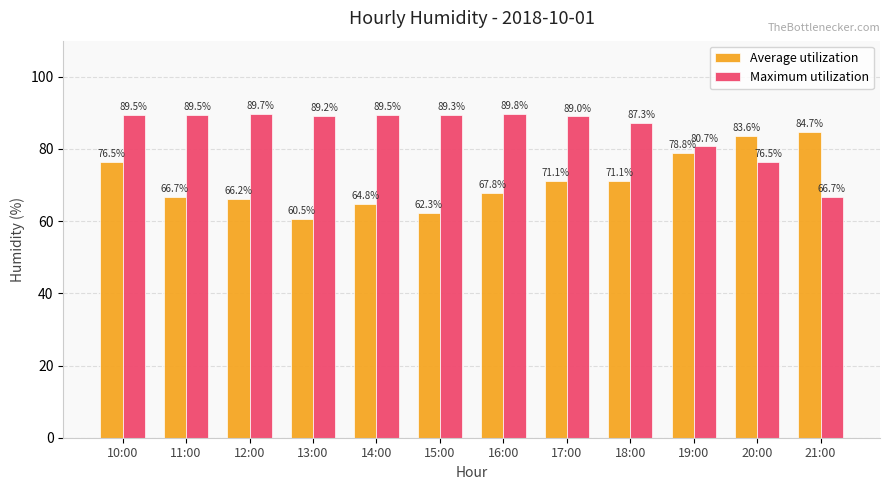

The Average utilization series shows 76.5 at 10:00. True or false?

True